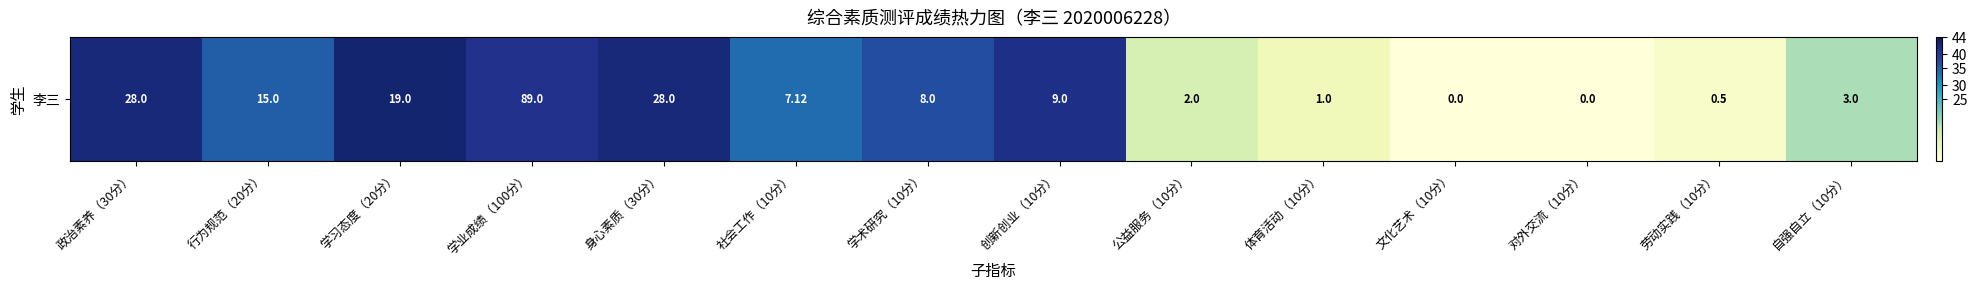

Rank the categories by value from highest to lowest.

学习态度（20分）, 政治素养（30分）, 身心素质（30分）, 创新创业（10分）, 学业成绩（100分）, 学术研究（10分）, 行为规范（20分）, 社会工作（10分）, 自强自立（10分）, 公益服务（10分）, 体育活动（10分）, 劳动实践（10分）, 文化艺术（10分）, 对外交流（10分）